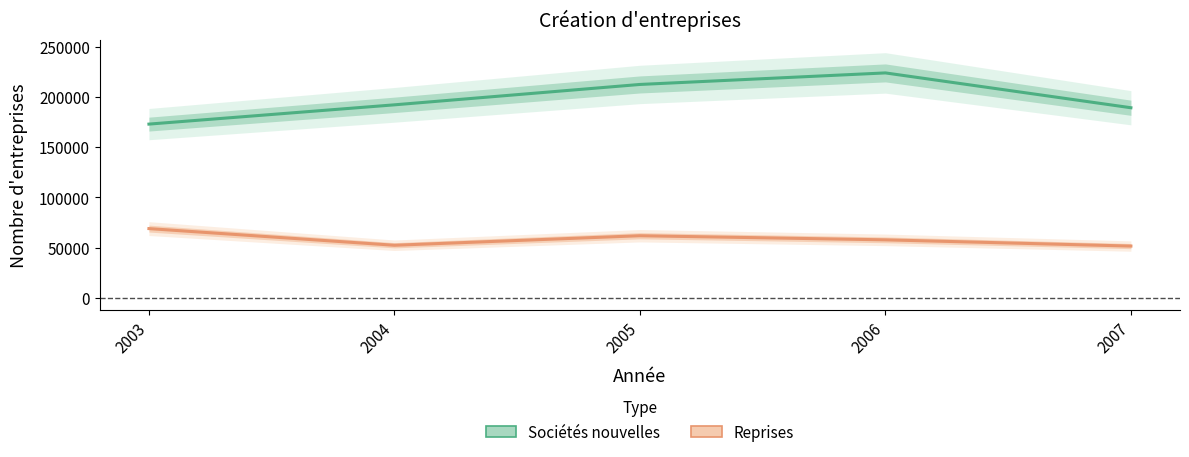

Is it true that Reprises equals 31555 at 2003?

False